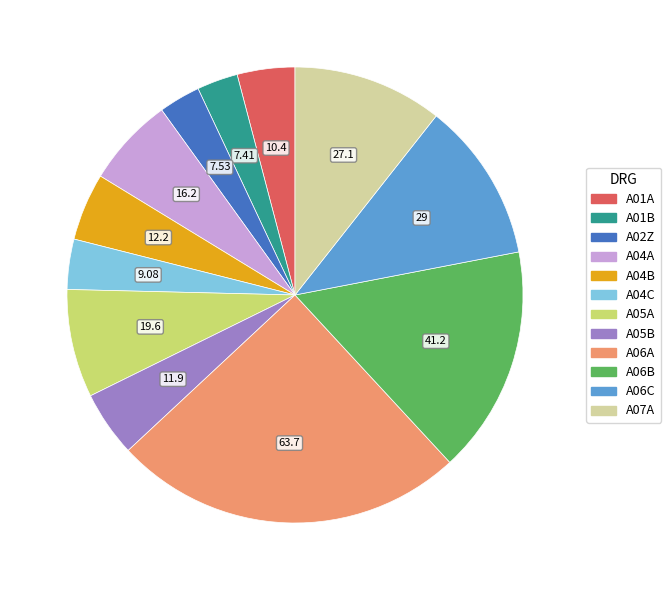

Approximately how many times larger is the value at A01B compared to A04A?

0.5